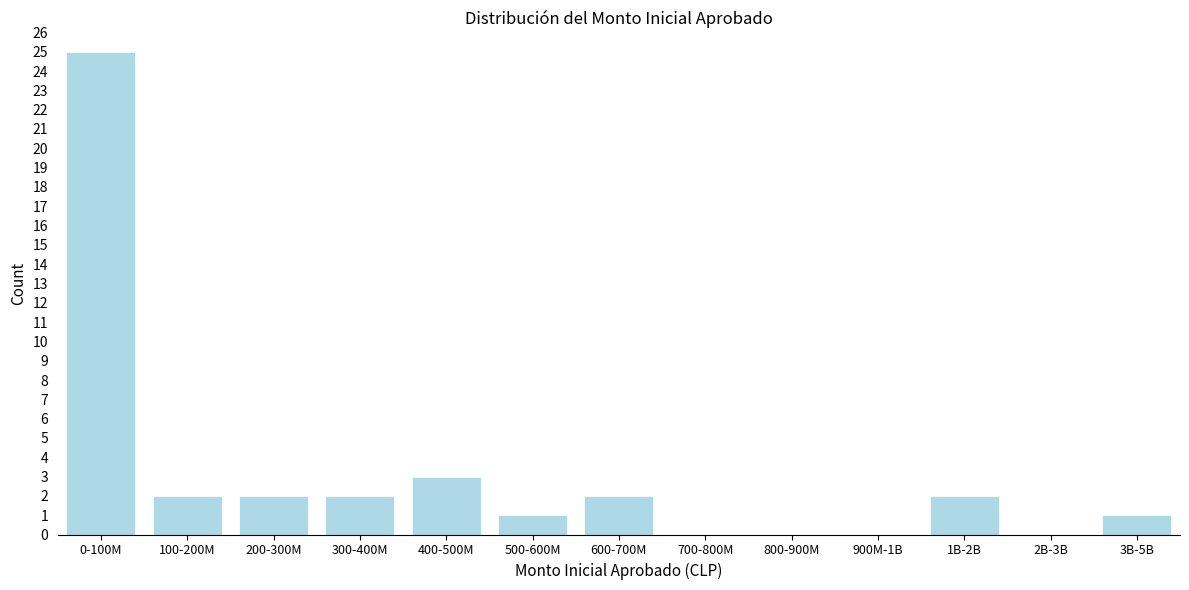

Reading left to right, what are all the values shown in this chart?

0-100M=25	100-200M=2	200-300M=2	300-400M=2	400-500M=3	500-600M=1	600-700M=2	700-800M=0	800-900M=0	900M-1B=0	1B-2B=2	2B-3B=0	3B-5B=1